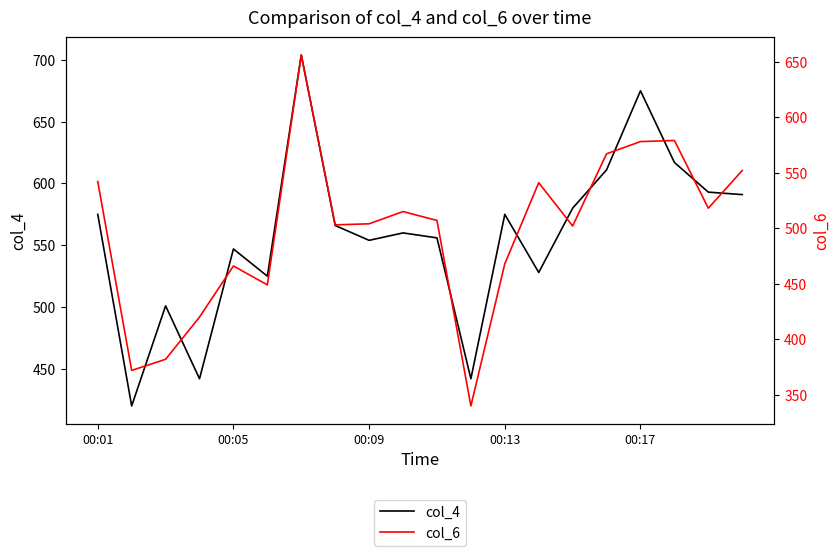

What is the minimum value for col_4?

420